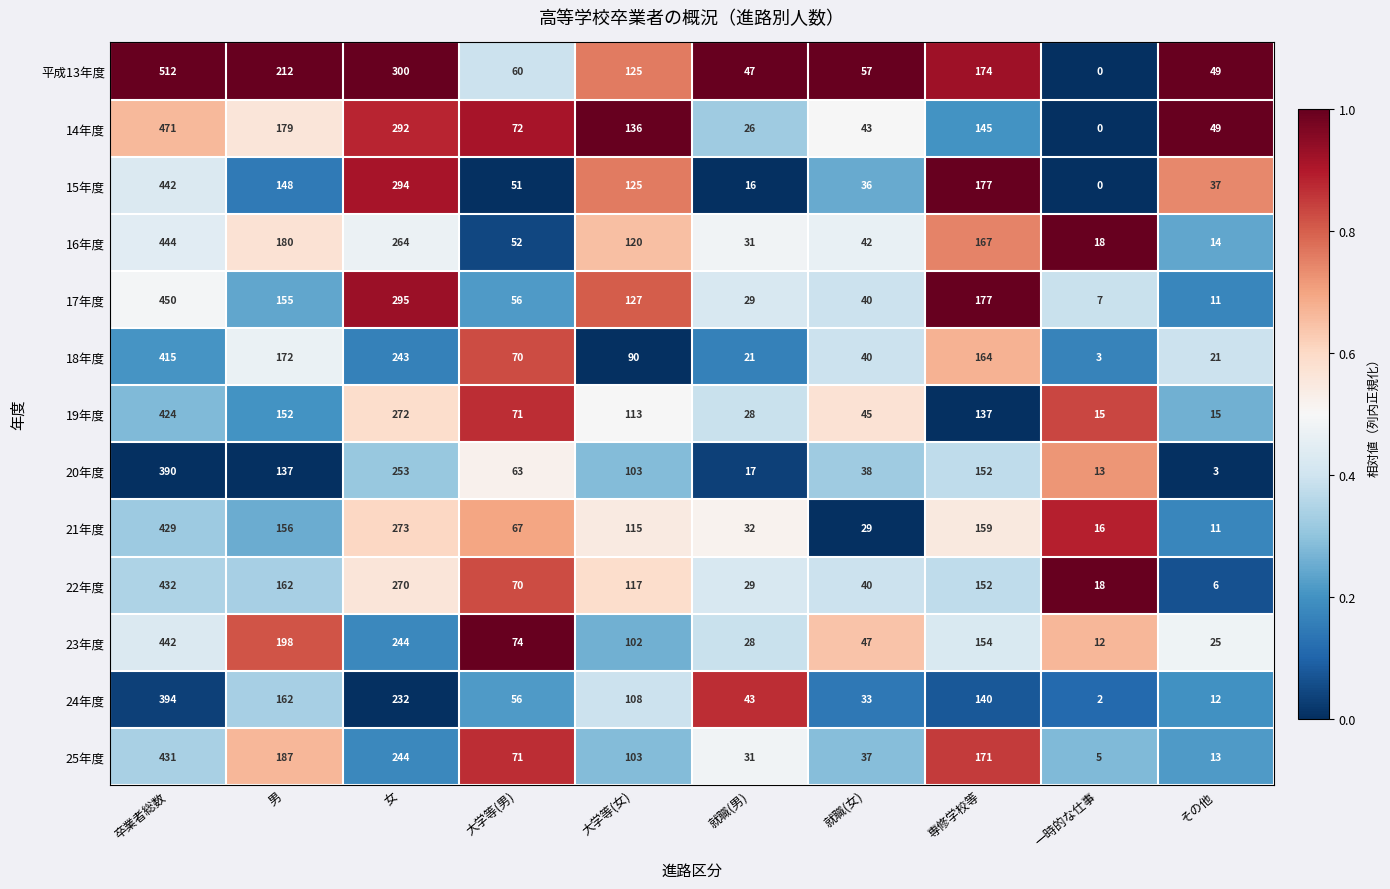

Which series changed the most between 男 and 専修学校等?

23年度